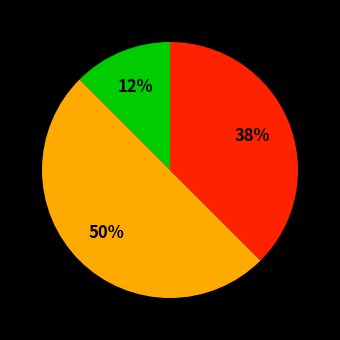

To the nearest percent, what is the average slice percentage?

33%